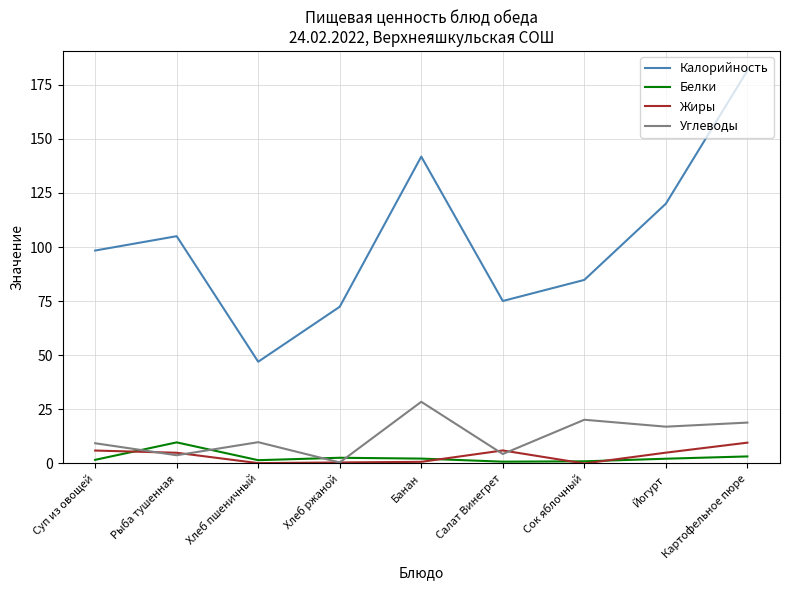

What are all the series names shown in the legend?

Калорийность, Белки, Жиры, Углеводы